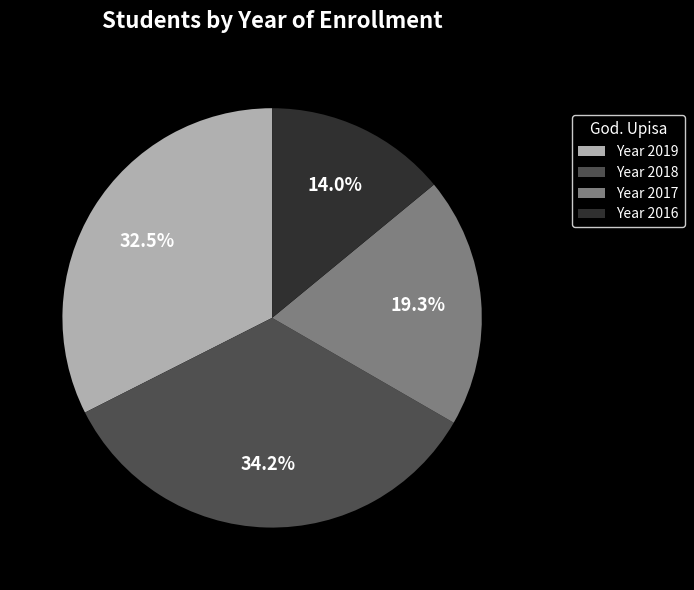

Does Year 2019 represent more than half of the total?

No